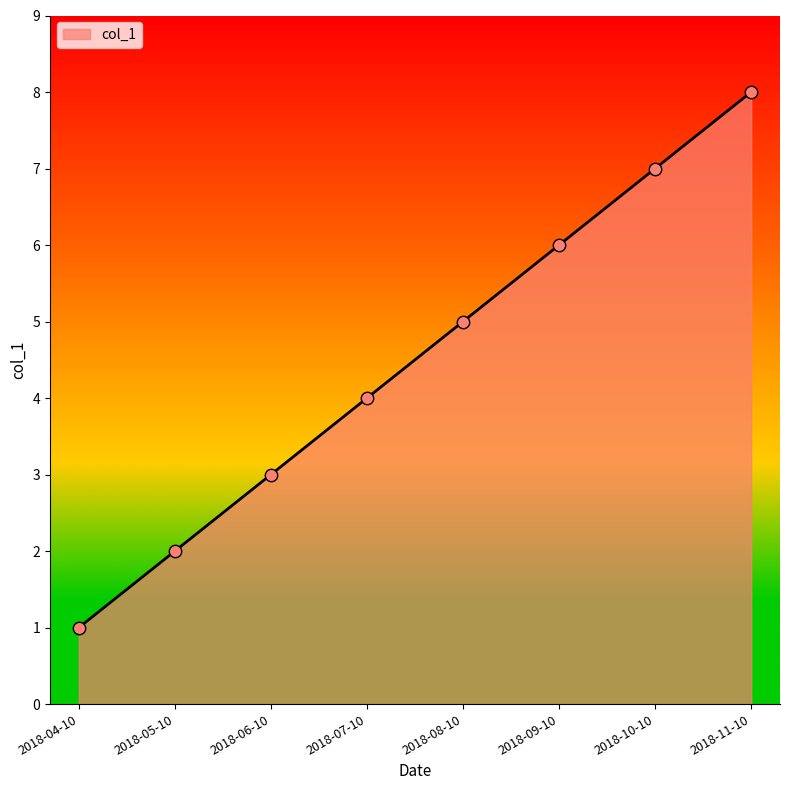

Which has a higher value, 2018-09-10 or 2018-08-10?

2018-09-10